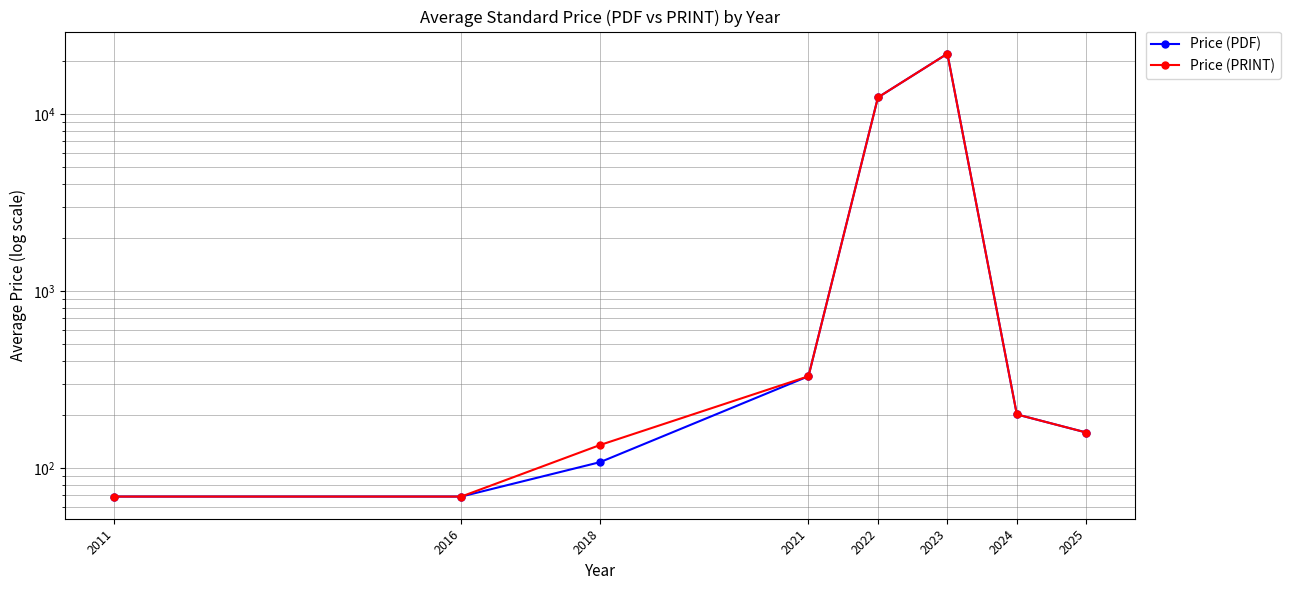

Reading right to left, what are all the values shown in this chart?

Price (PDF): 158.7	200.9	21900.0	12400.0	330.0	108.0	69.0	69.0
Price (PRINT): 158.7	200.9	21900.0	12400.0	330.0	135.0	69.0	69.0